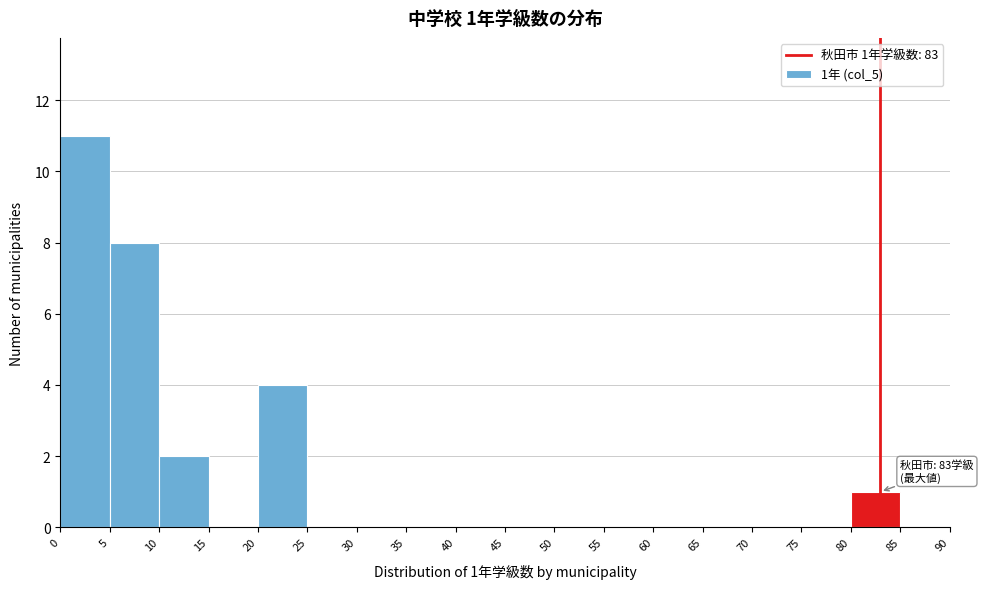

Which range on the x-axis has the tallest bar?

0 to 5